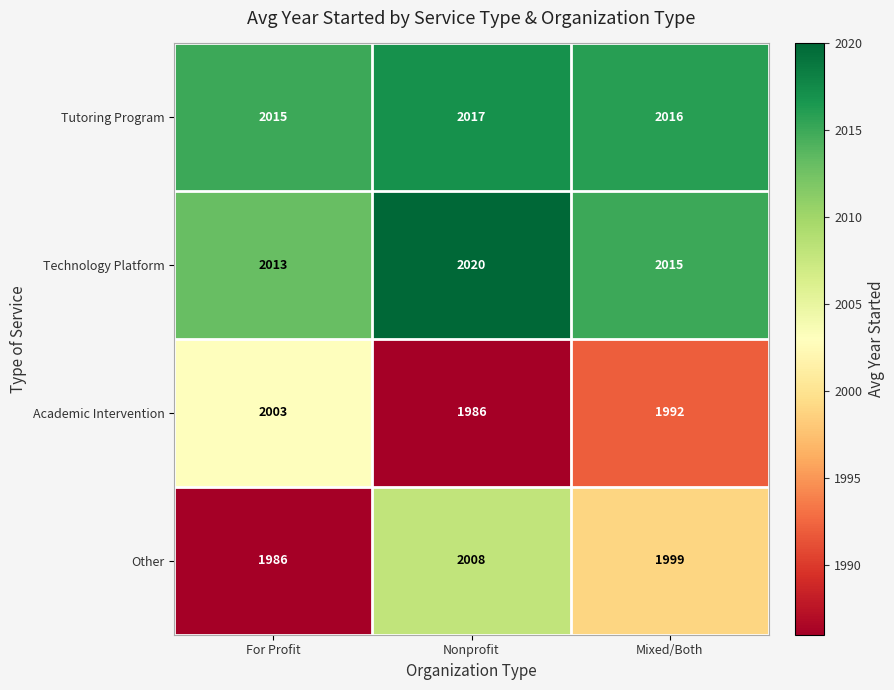

Reading right to left, list all the values displayed in this chart.

Tutoring Program: 2016	2017	2015
Technology Platform: 2015	2020	2013
Academic Intervention: 1992	1986	2003
Other: 1999	2008	1986